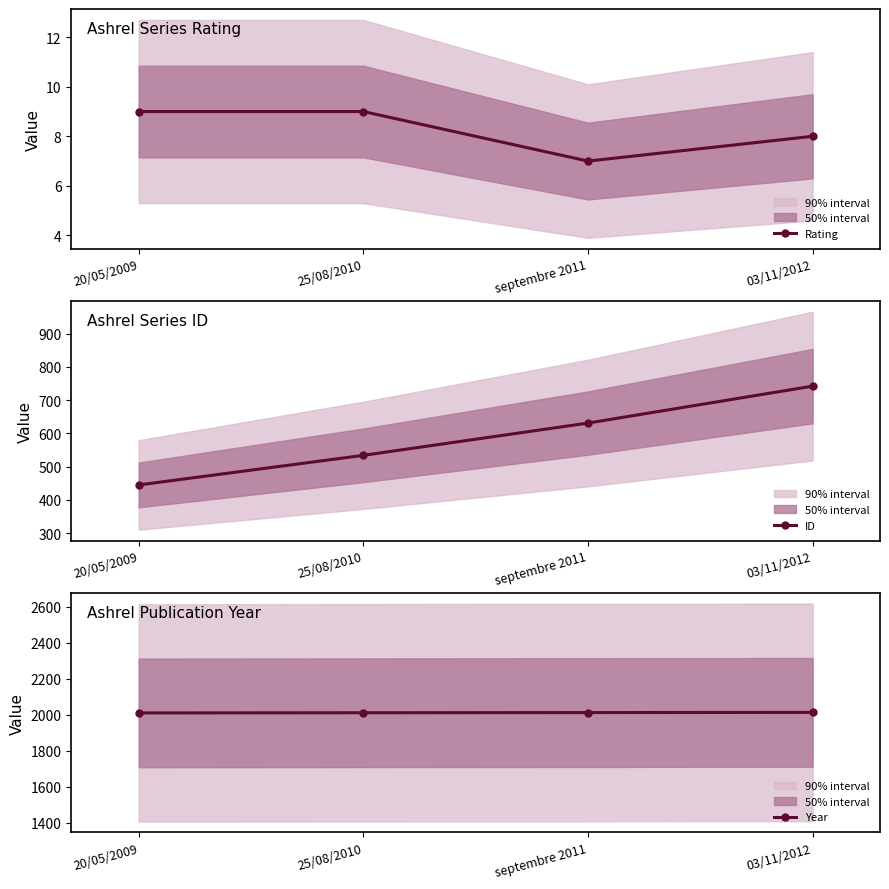

Does the chart display data point markers on the line(s)?

Yes